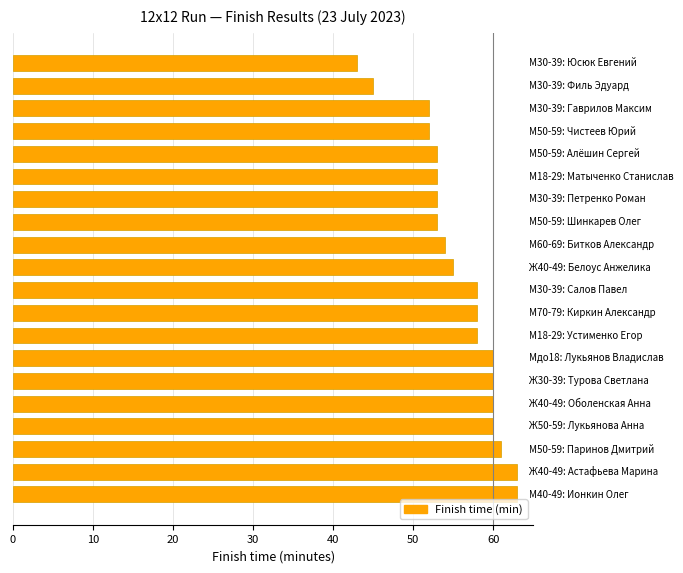

What is the difference between the maximum and minimum values?

20